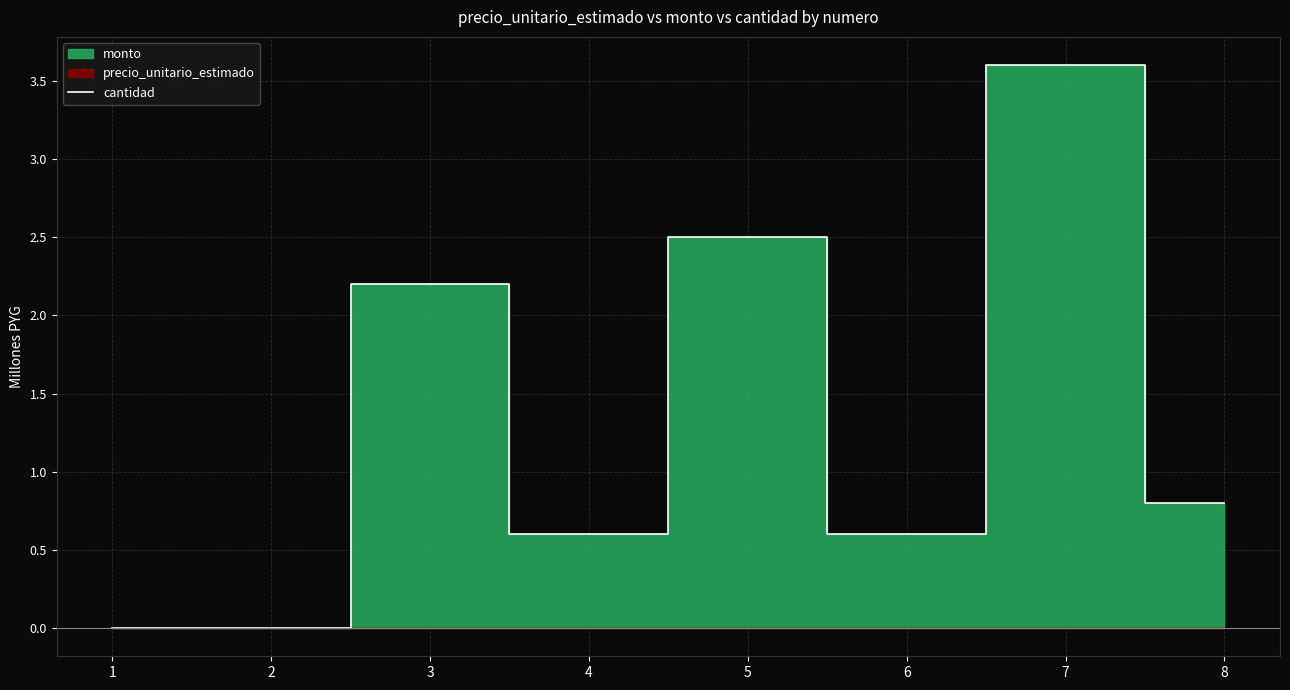

Rank the categories by value from lowest to highest.

1, 2, 4, 6, 8, 3, 5, 7